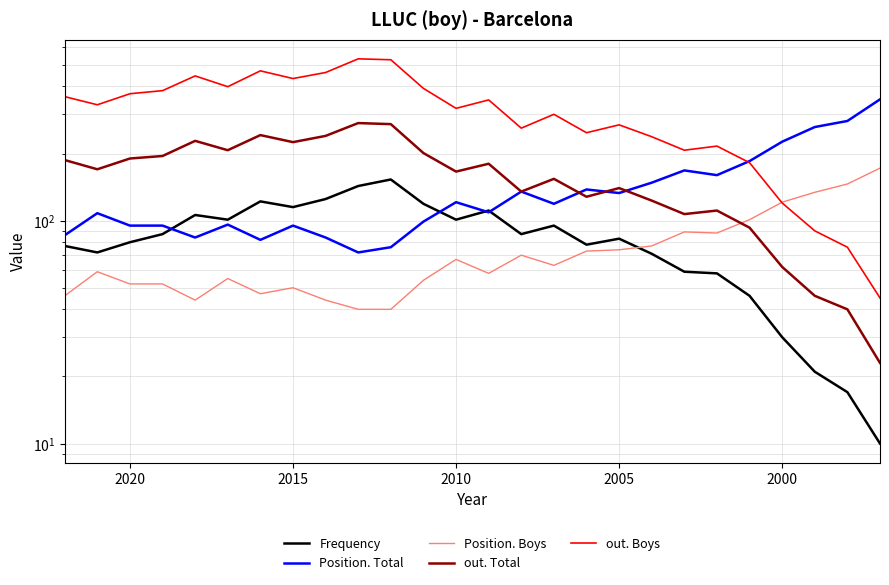

True or false: Frequency and out. Total intersect in this chart.

False